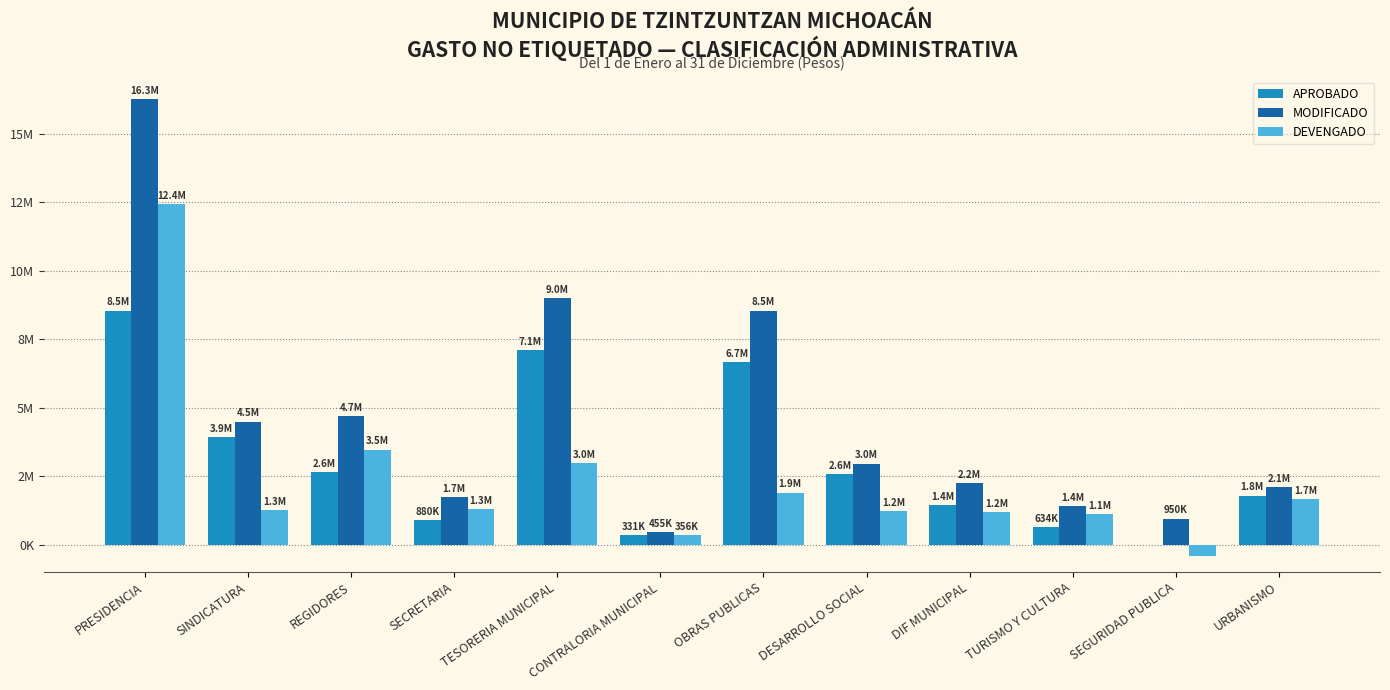

What is the value of the MODIFICADO bar at the 6th from the left?

455343.8